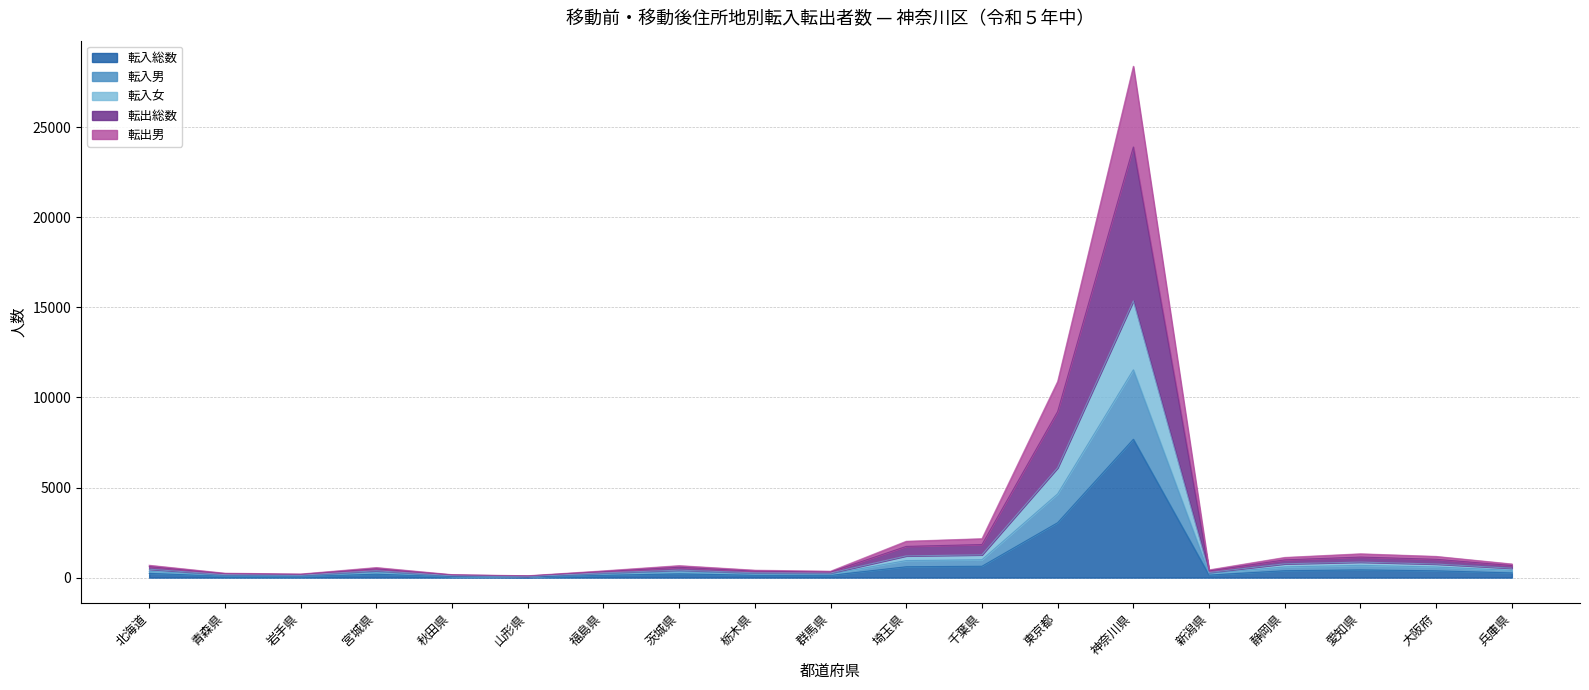

Is the value of 転入女 at 茨城県 greater than the value of 転出男 at 茨城県?

Yes